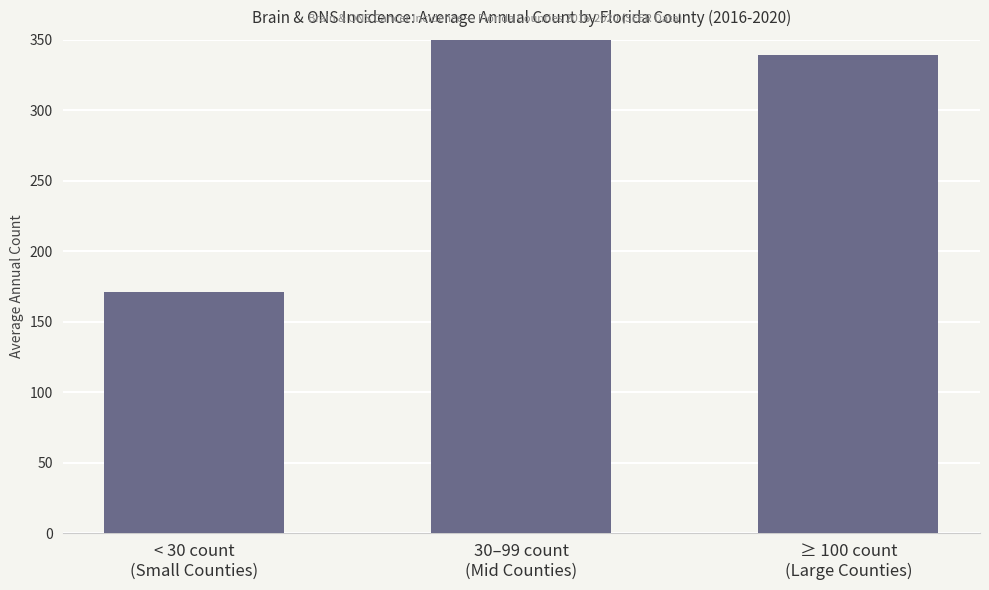

What is the average value?

298